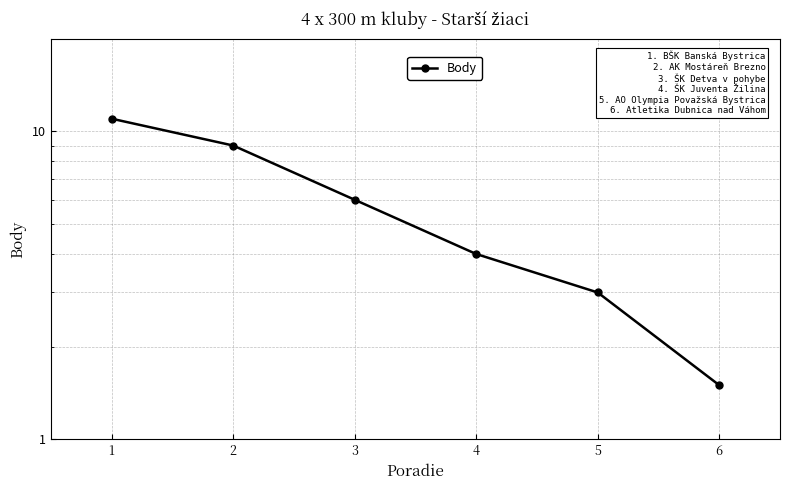

Is it true that the value at 4 is 2.2?

False